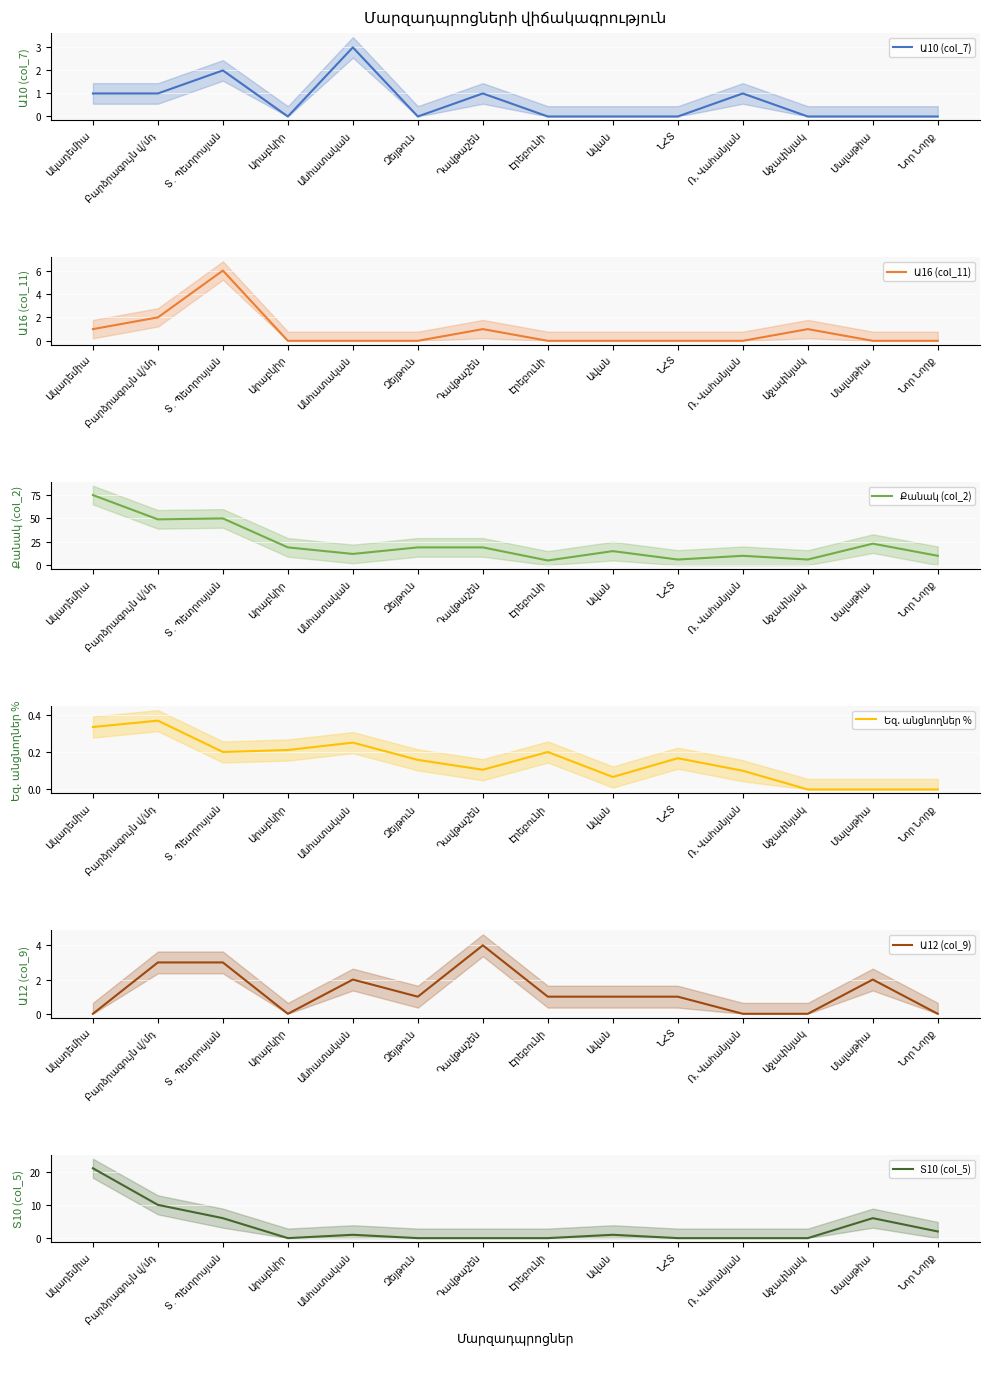

What is the value of the Տ10 (col_5) point at the 1st from the left?

21.0